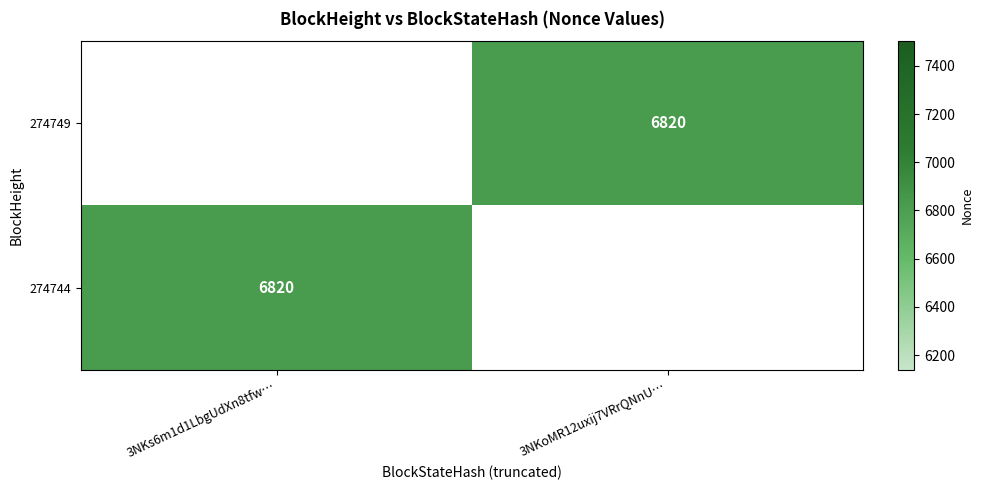

What is the total value across all series at 3NKoMR12uxij7VRrQNnU…?

6820